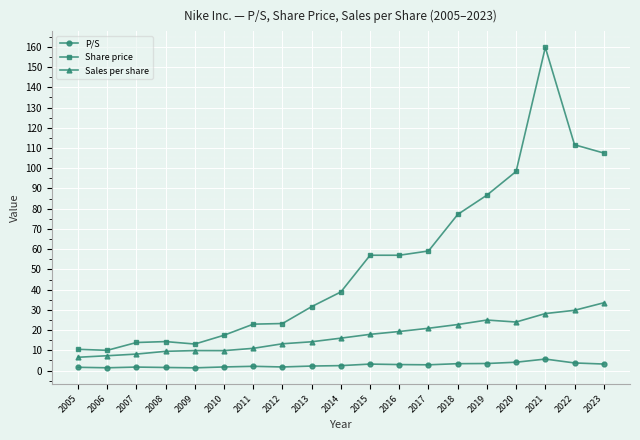

Rank the series by their average value, from lowest to highest.

P/S, Sales per share, Share price